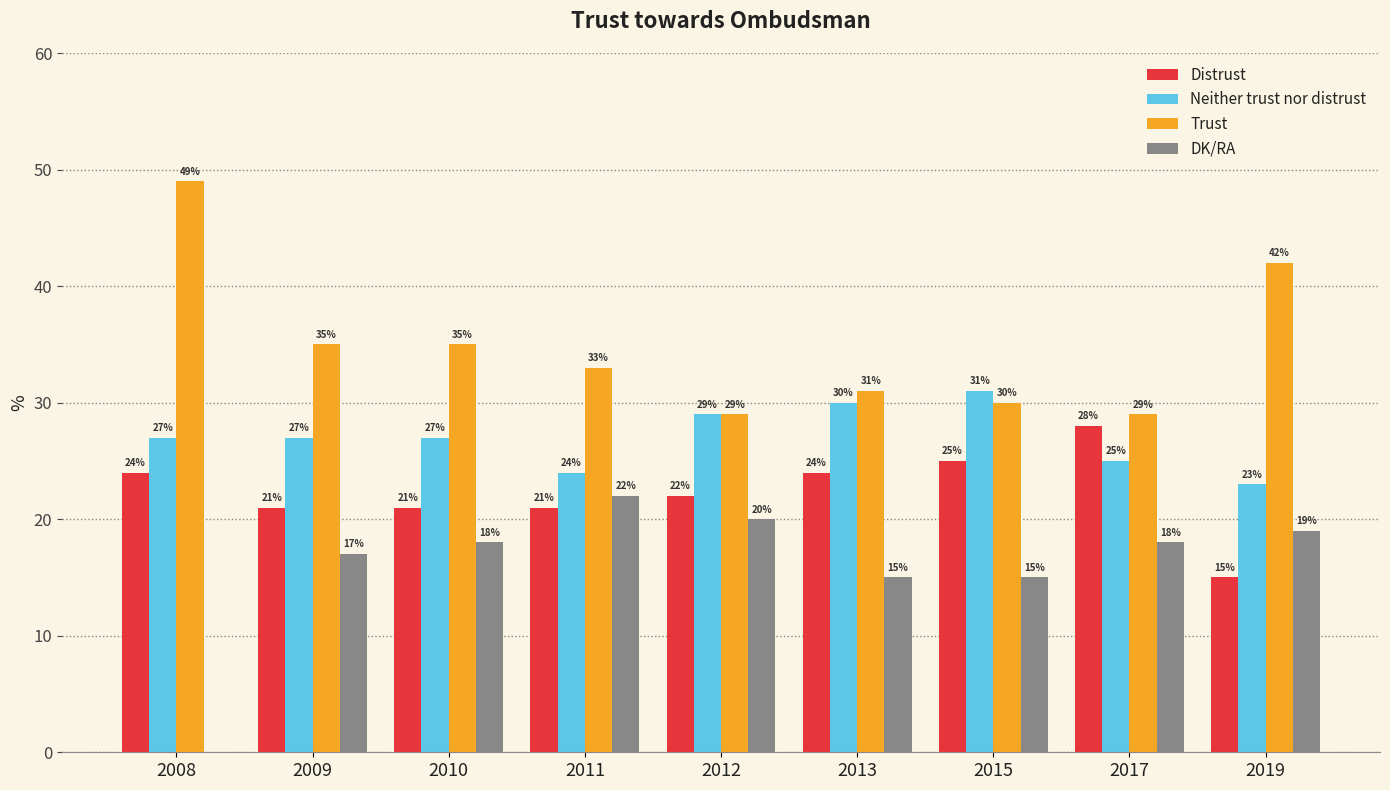

Which series changed the most between 2008 and 2015?

Trust